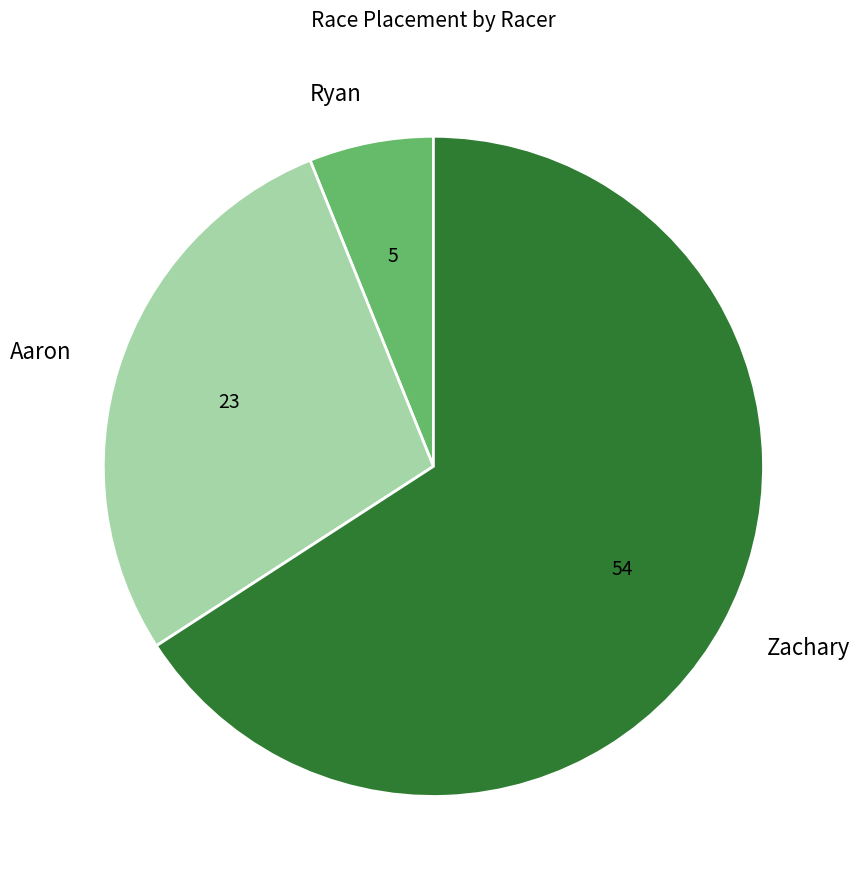

Do Ryan and Aaron together represent more than half of the pie?

No